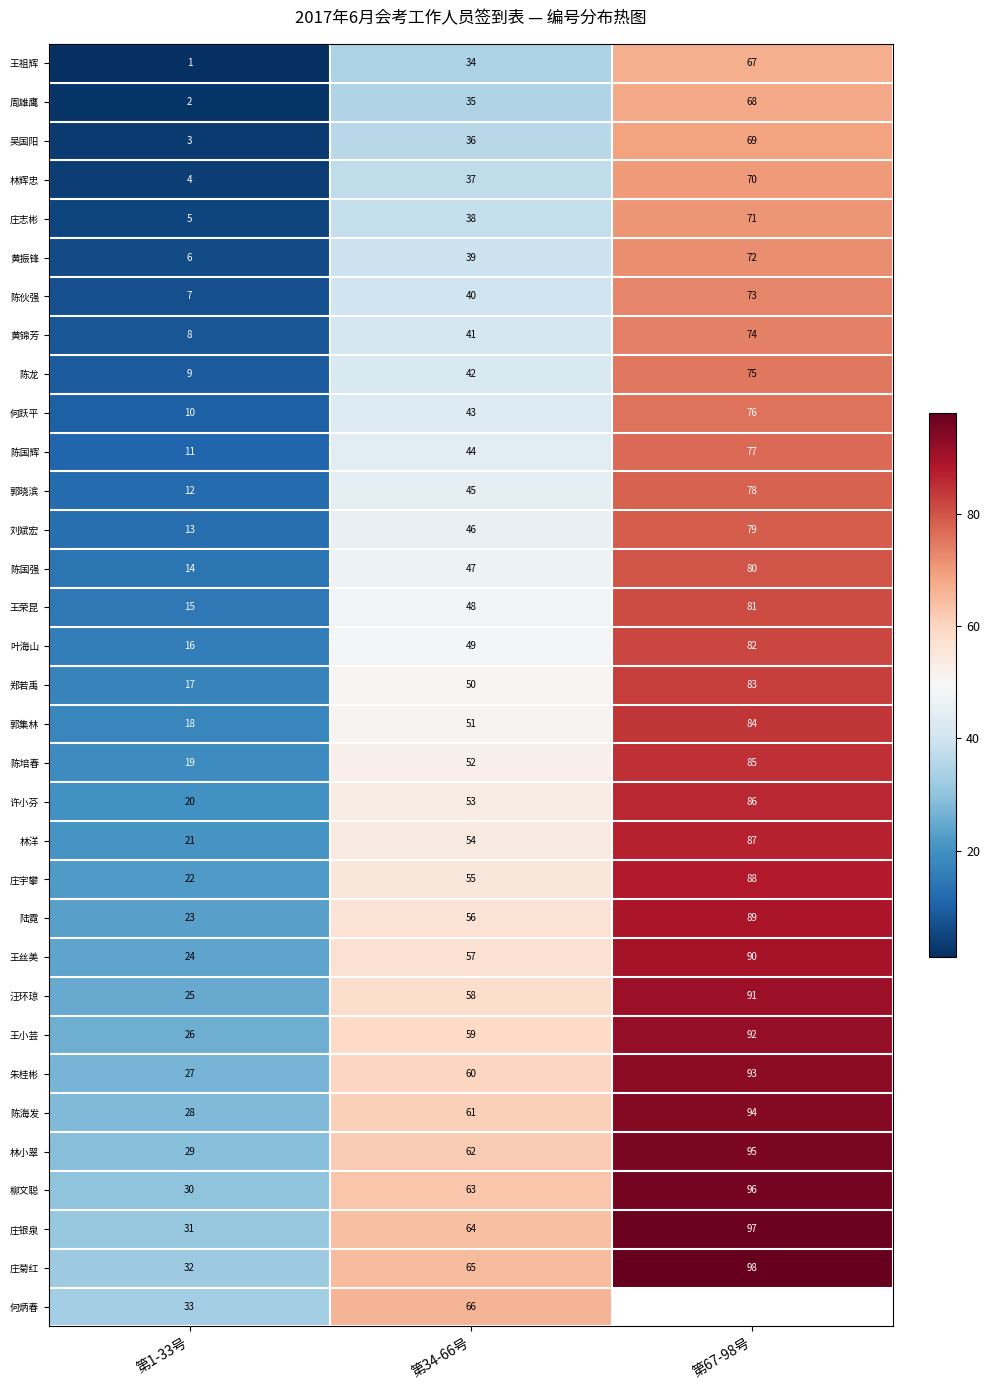

What is the difference between the second highest and minimum values in the 许小芬 series?

33